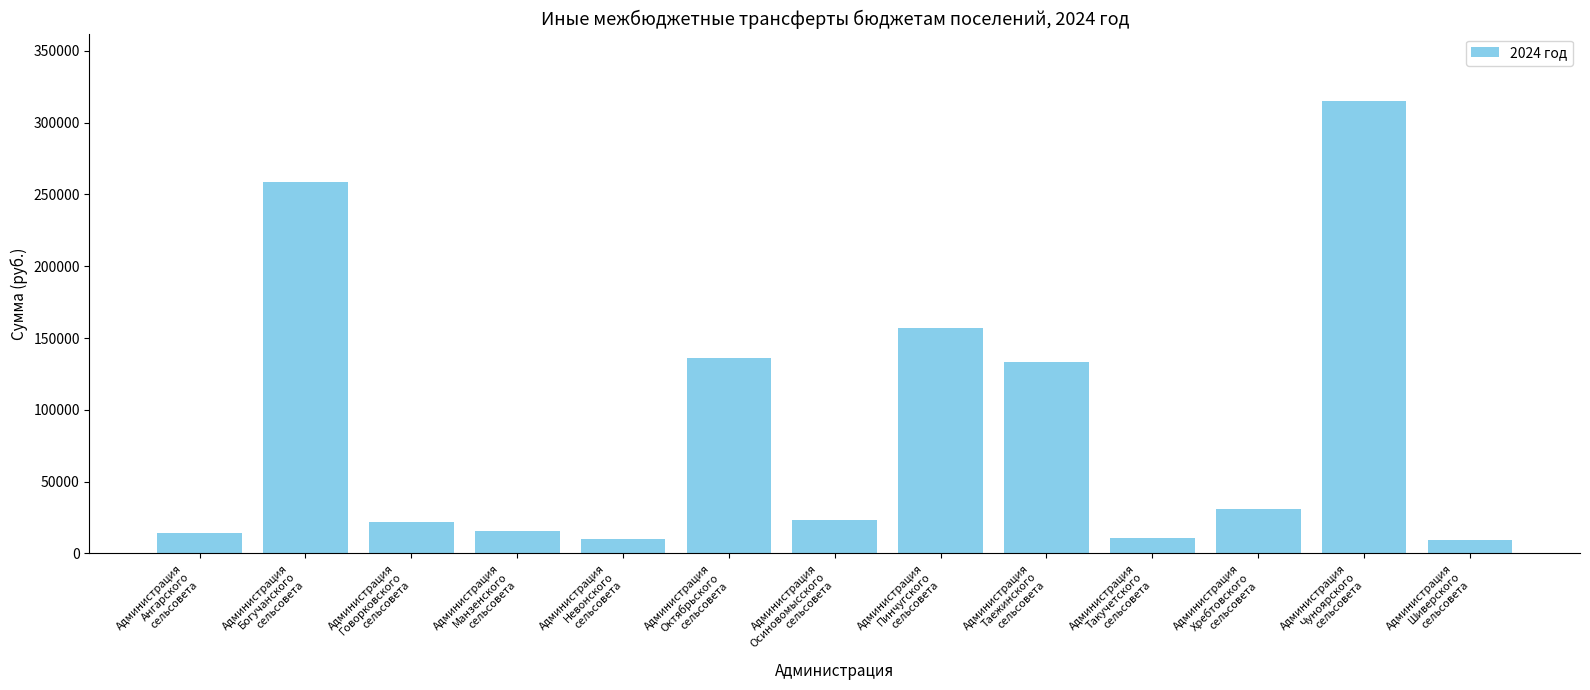

What is the sum of all values?

1136646